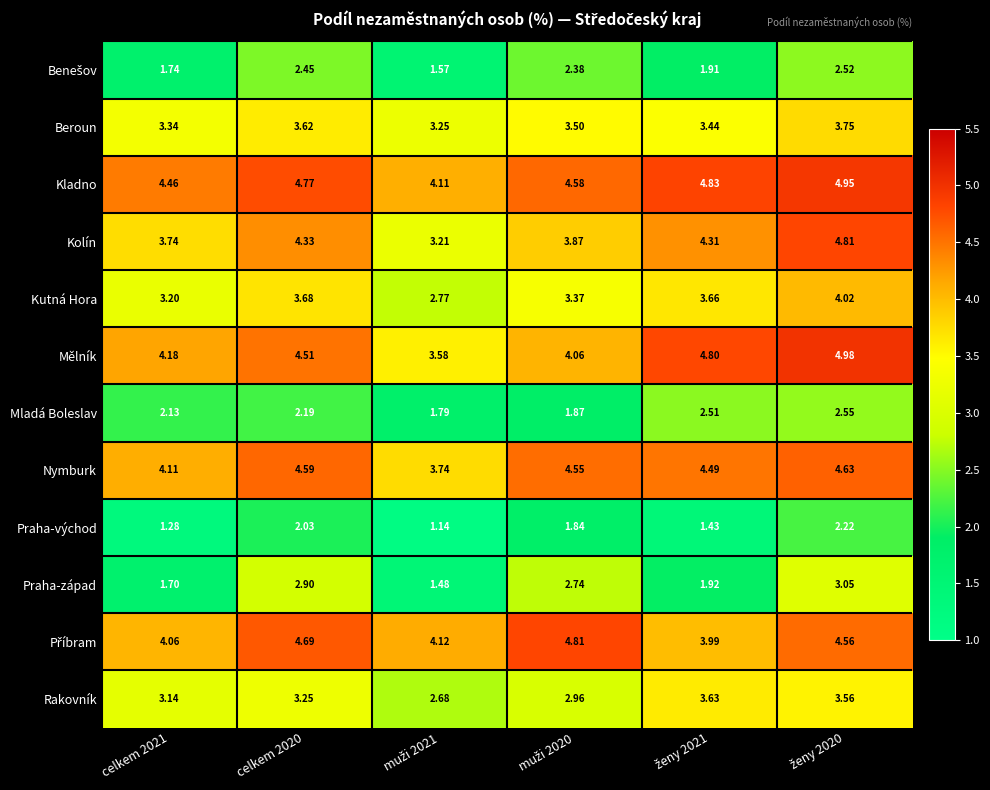

Which series has the largest total across all categories?

Kladno